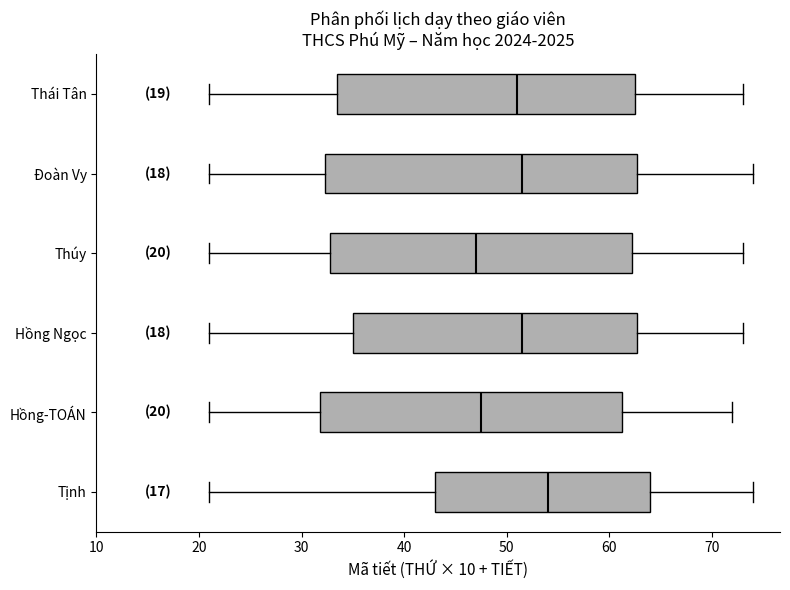

Which box has the furthest to the right median line?

Tịnh